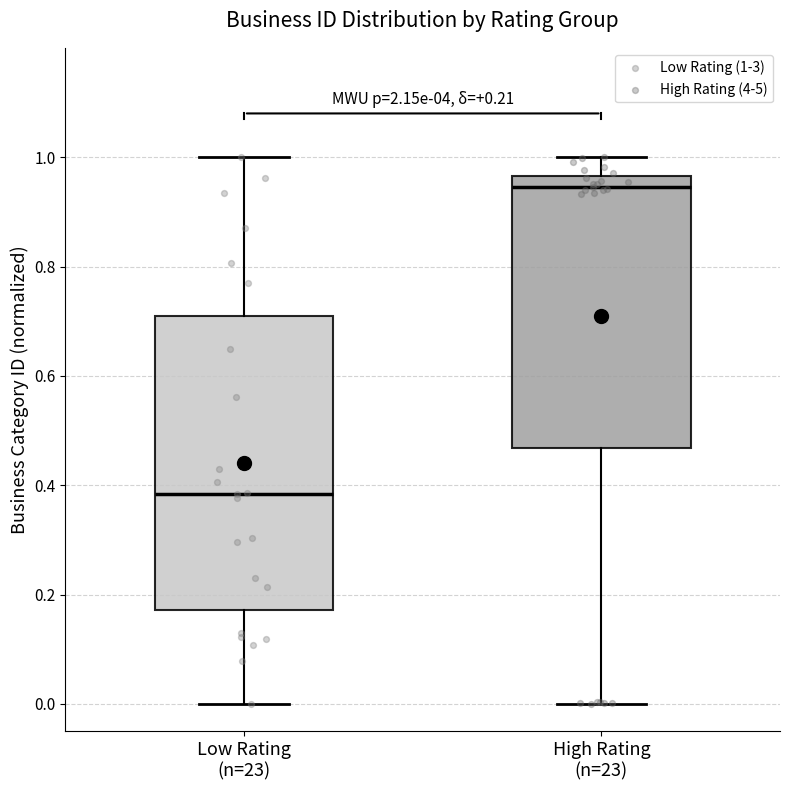

Comparing the boxes themselves (not the whiskers), which one is the tallest?

Low Rating (n=23)